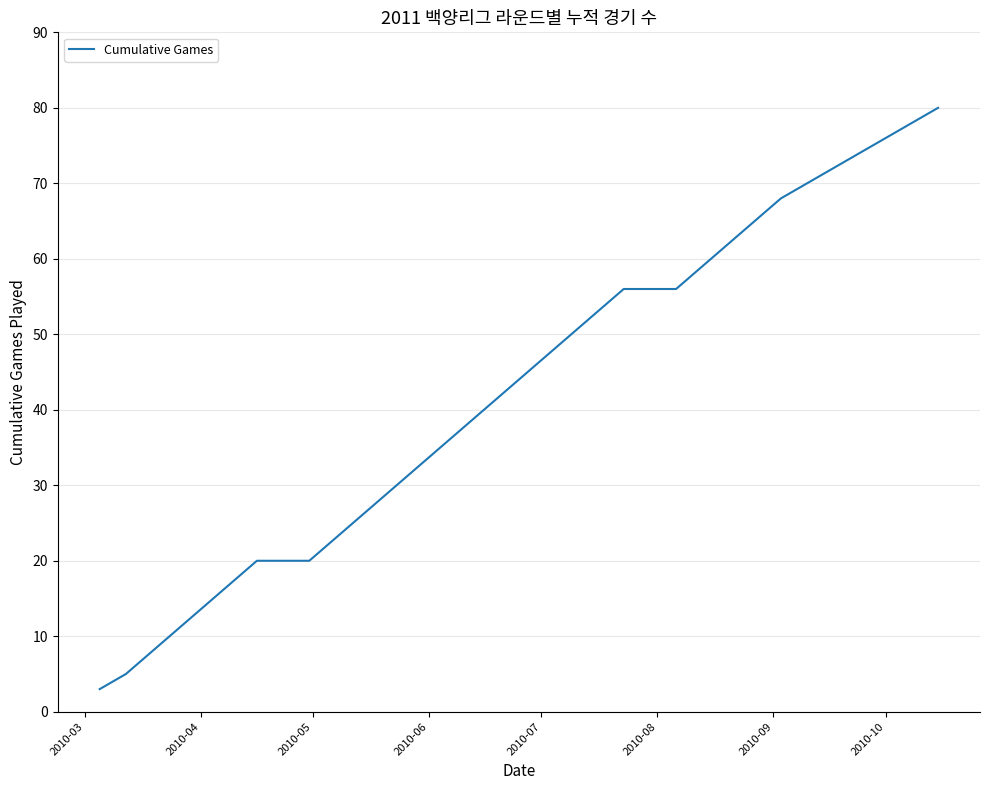

Does the chart display data point markers on the line(s)?

No